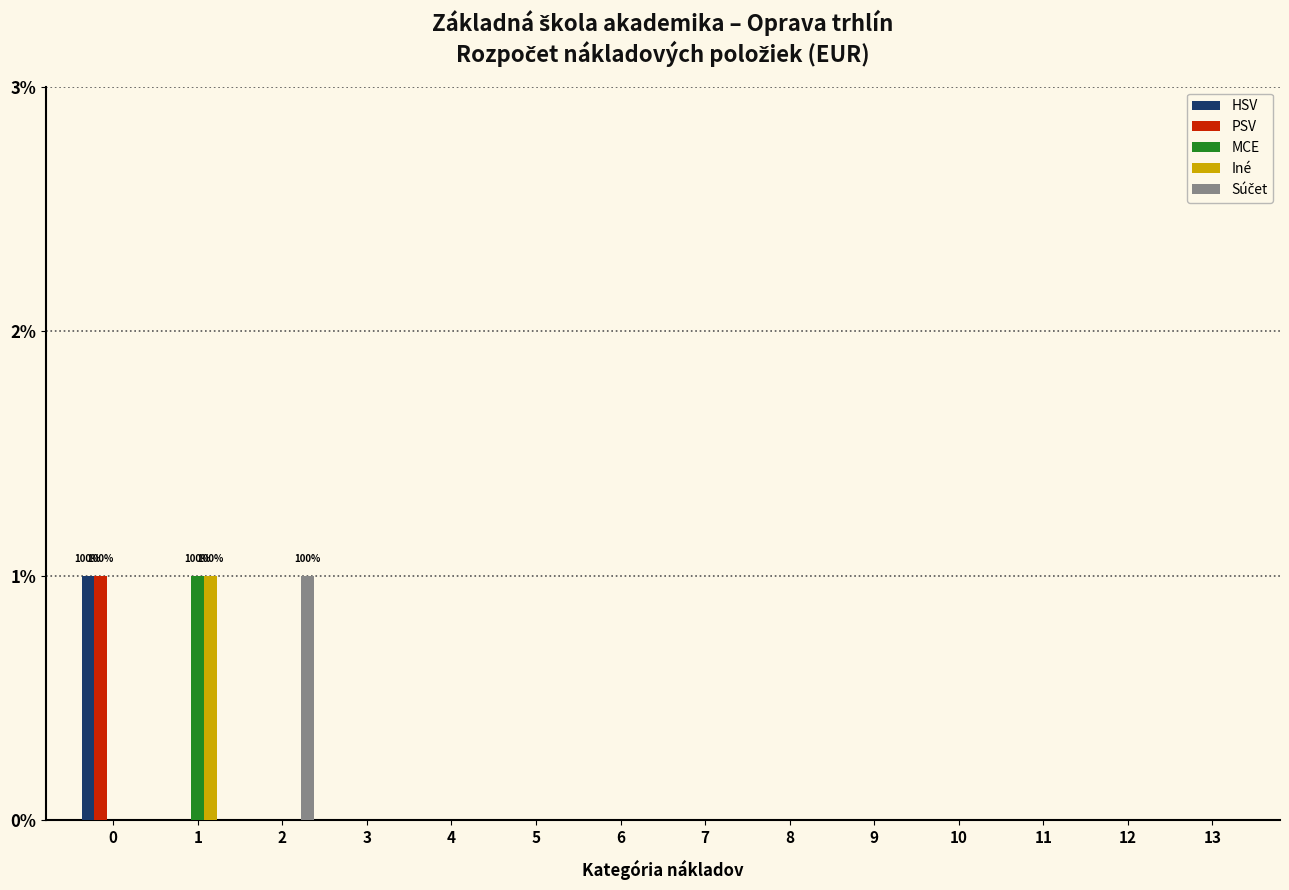

The PSV series shows 1 at 9. True or false?

False